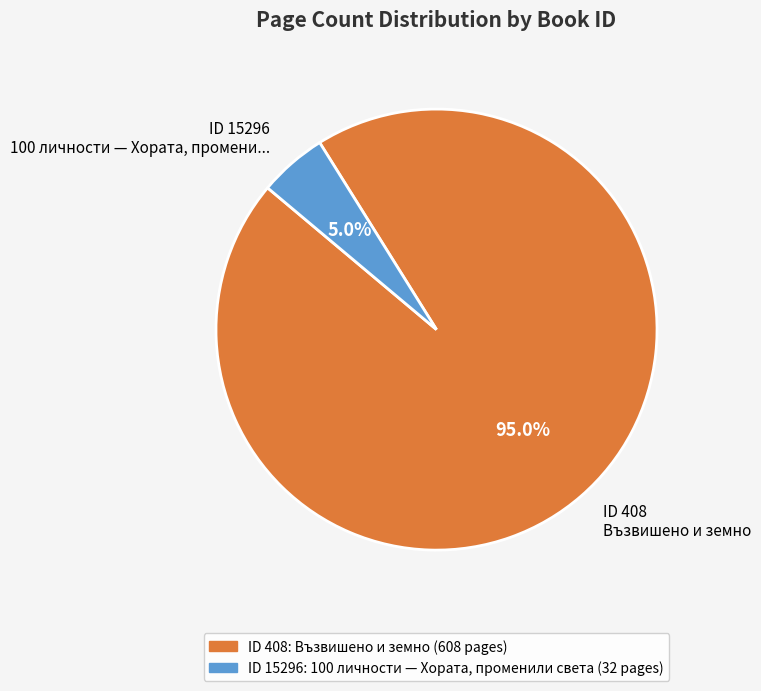

Combined, what portion of the pie is ID 408 Възвишено и земно and ID 15296 100 личности — Хората, промени...?

100.0%